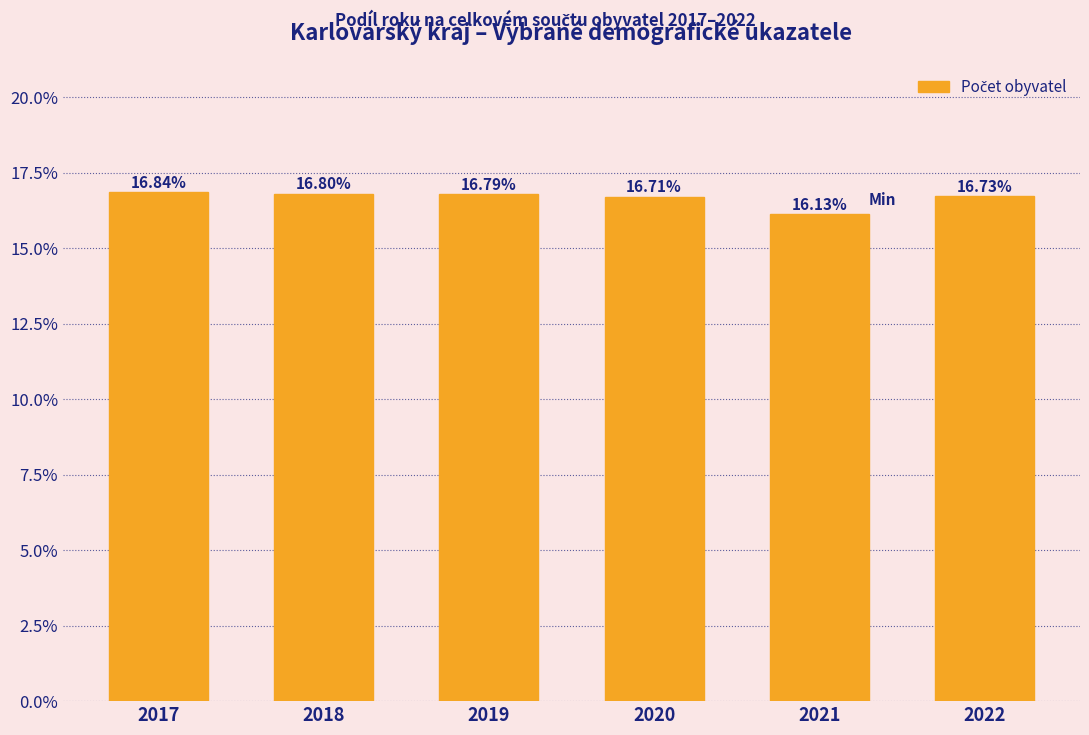

What is the sum of the values at 2022 and 2018?

33.5